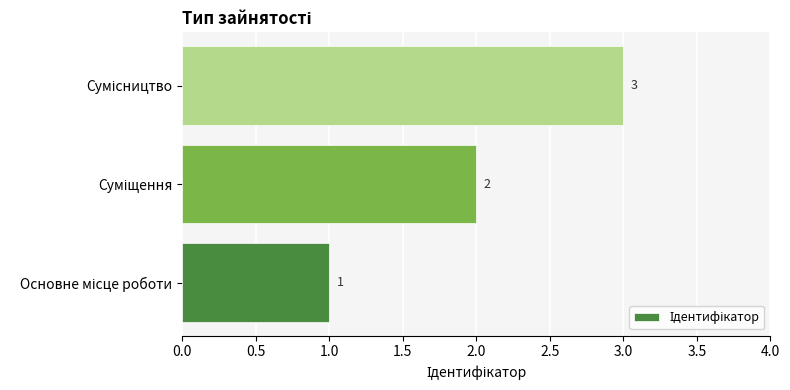

What is the sum of all values?

6